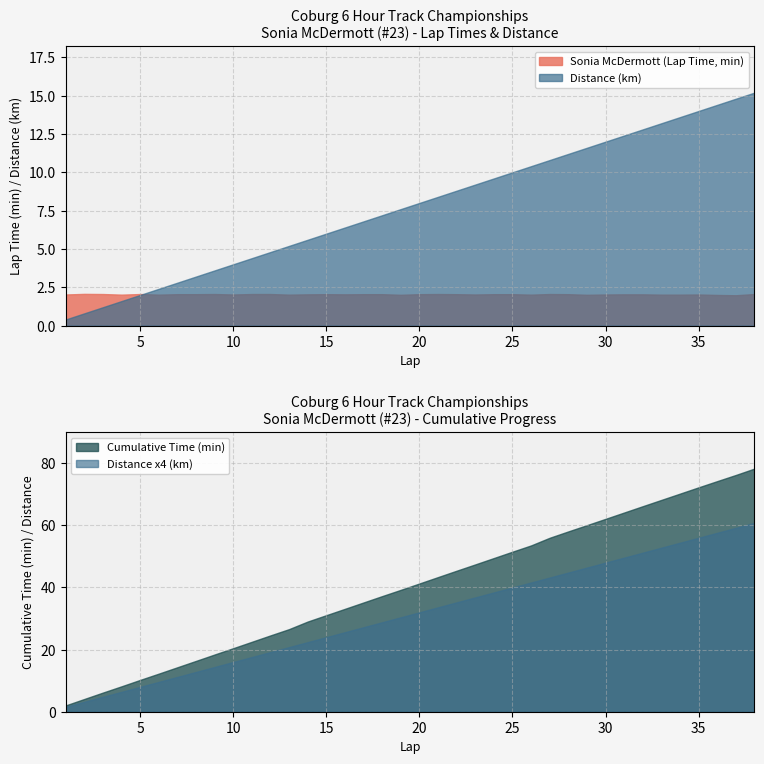

The Sonia McDermott series shows 2.0 at 4. True or false?

True